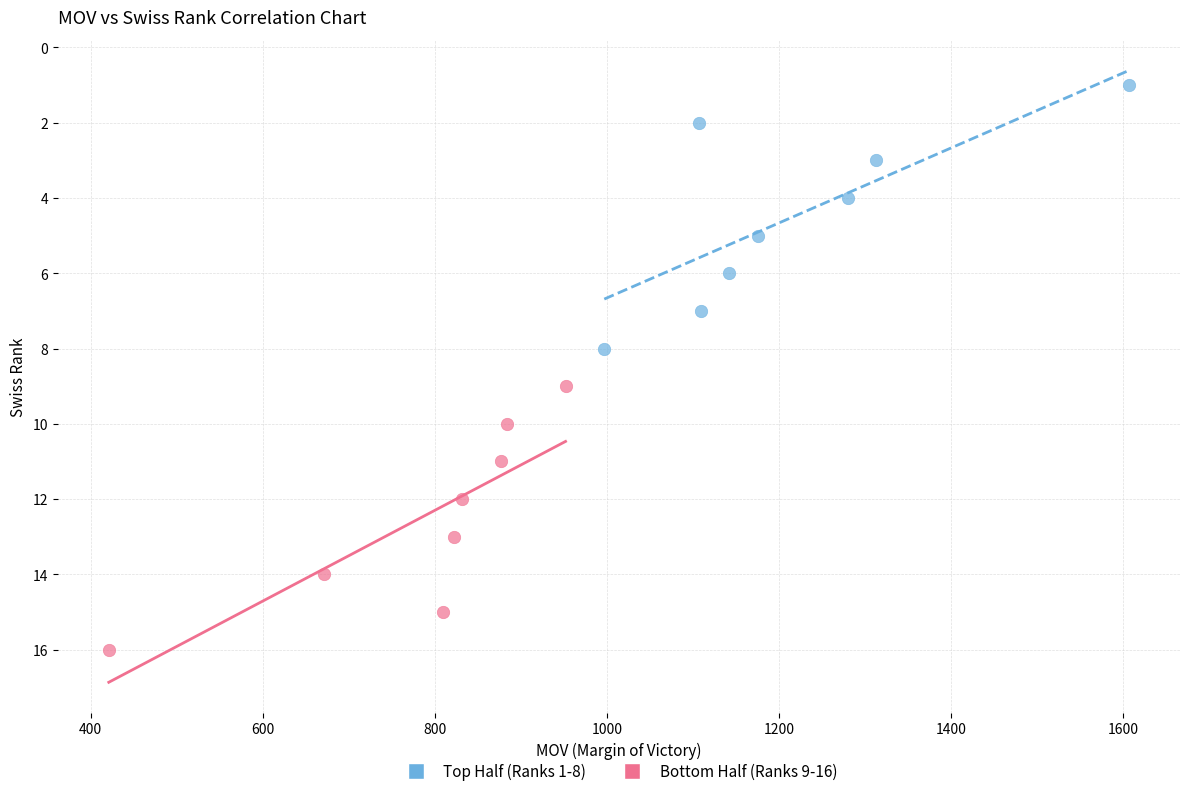

Which series contains the lowest Y value?

Top Half (Ranks 1-8)